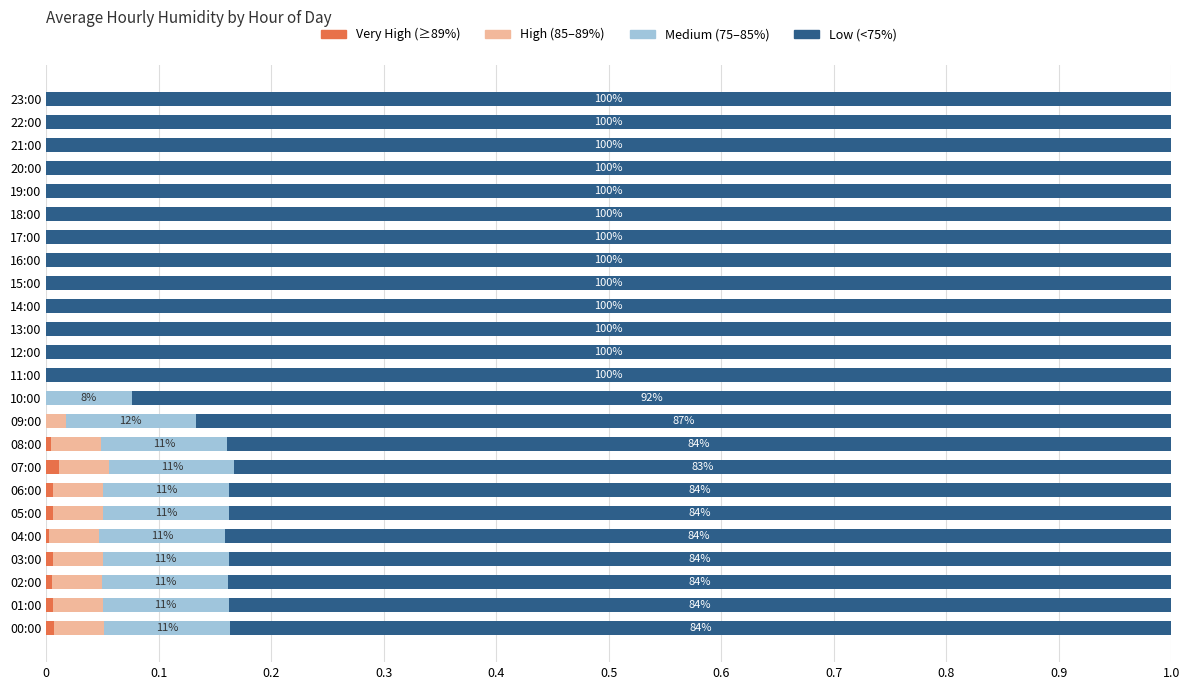

What are all the series names shown in the legend?

Very High (≥89%), High (85–89%), Medium (75–85%), Low (<75%)